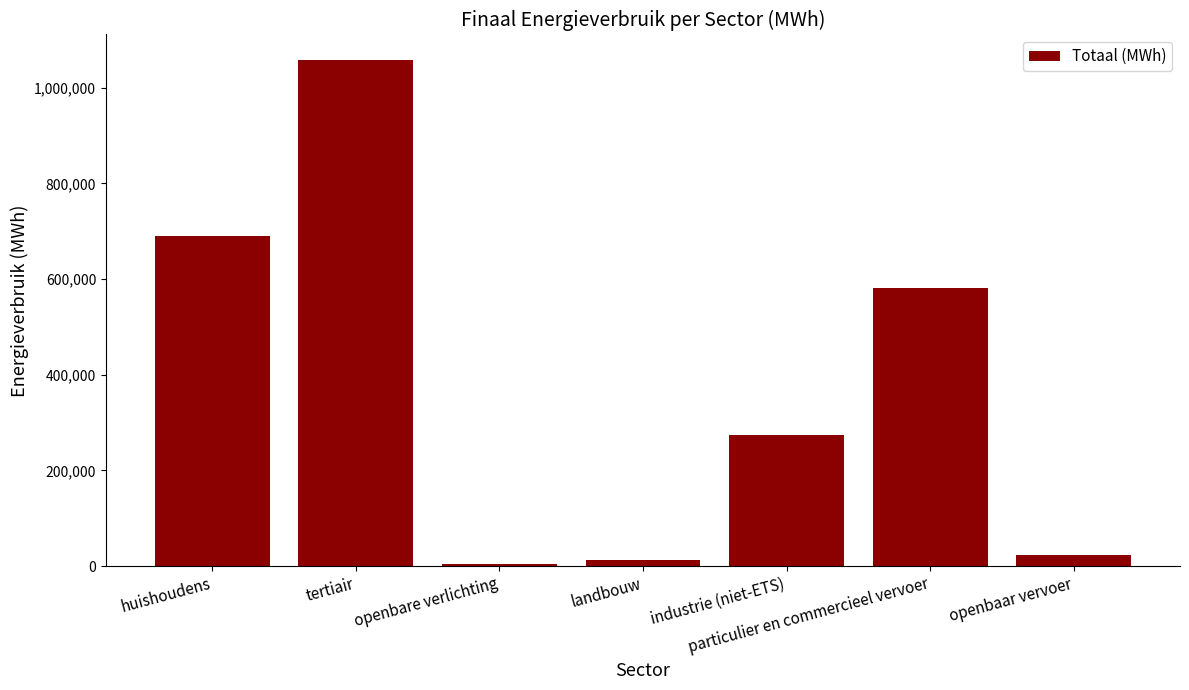

True or false: the data shows 581358.4 at particulier en commercieel vervoer.

True